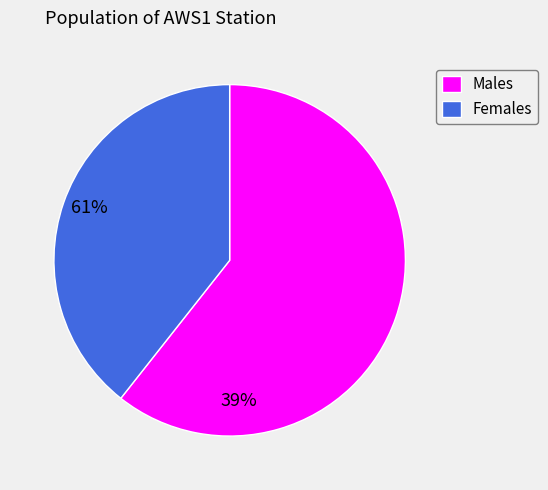

Which category accounts for the majority?

Males